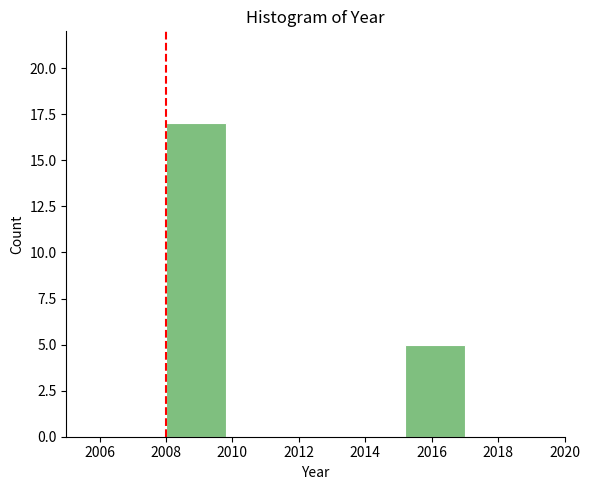

Reading left to right, transcribe this chart: for each bar, give the range it covers on the x-axis and its height. The values are not printed on the chart, so give them approximately, as read against the axis.

2008.0 to 2009.8: 17
2009.8 to 2011.6: 0
2011.6 to 2013.4: 0
2013.4 to 2015.2: 0
2015.2 to 2017.0: 5